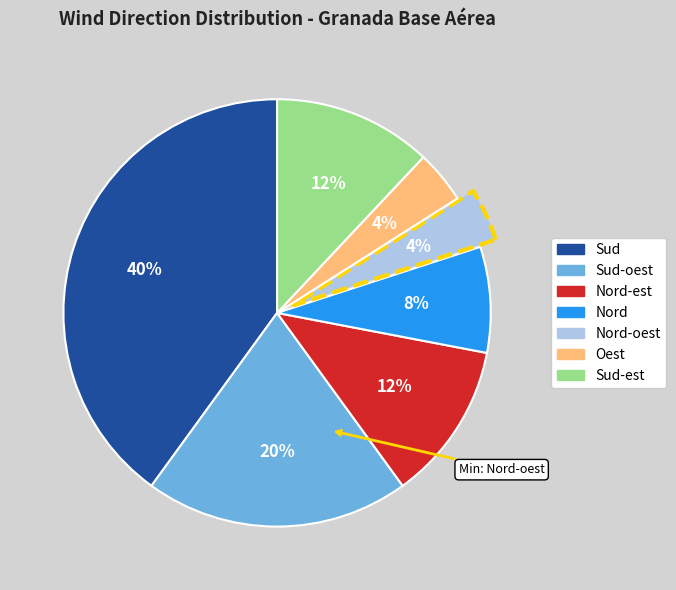

To the nearest percent, what is the average slice percentage?

14%